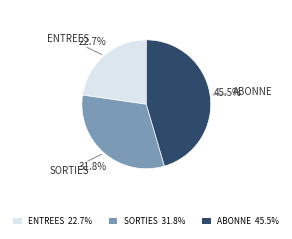

Between SORTIES and ABONNE, which is larger?

ABONNE